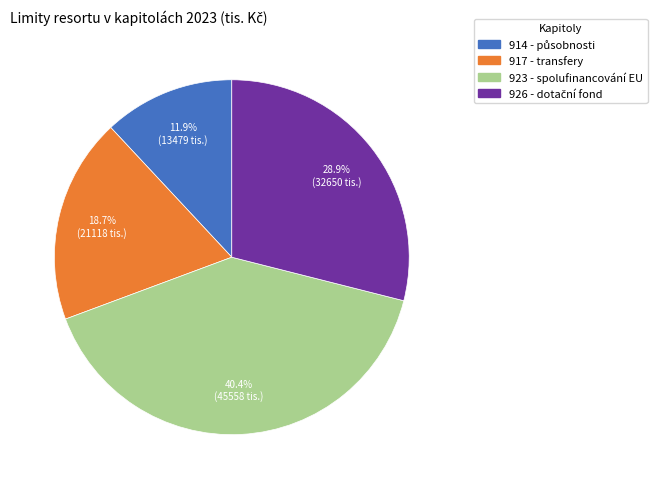

What percentage is NOT represented by 923 - spolufinancování EU?

59.6%